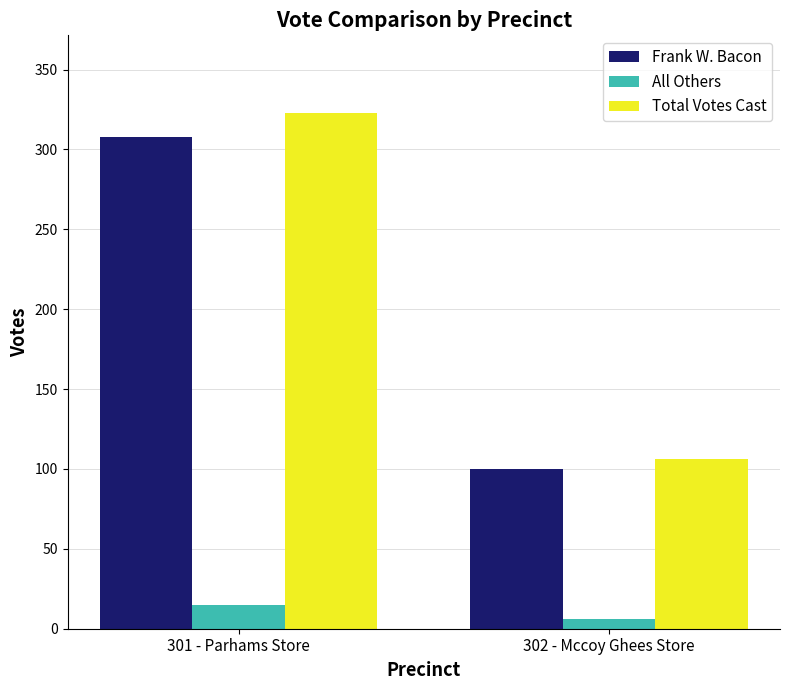

Reading left to right, list all the values displayed in this chart.

Frank W. Bacon: 301 - Parhams Store=308	302 - Mccoy Ghees Store=100
All Others: 301 - Parhams Store=15	302 - Mccoy Ghees Store=6
Total Votes Cast: 301 - Parhams Store=323	302 - Mccoy Ghees Store=106